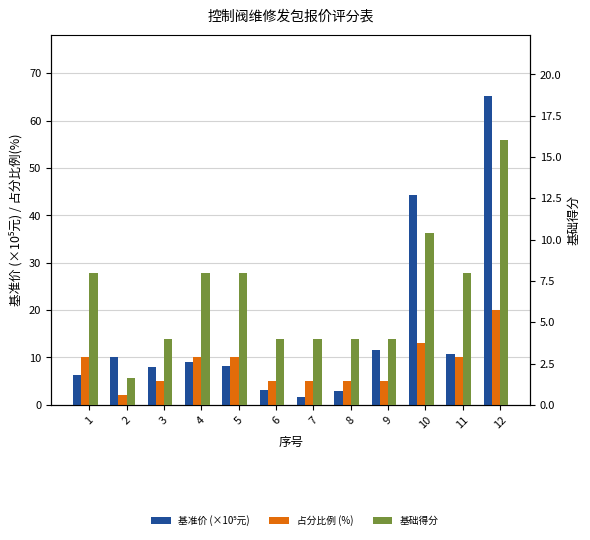

Read the 基础得分 value at 12.

16.0